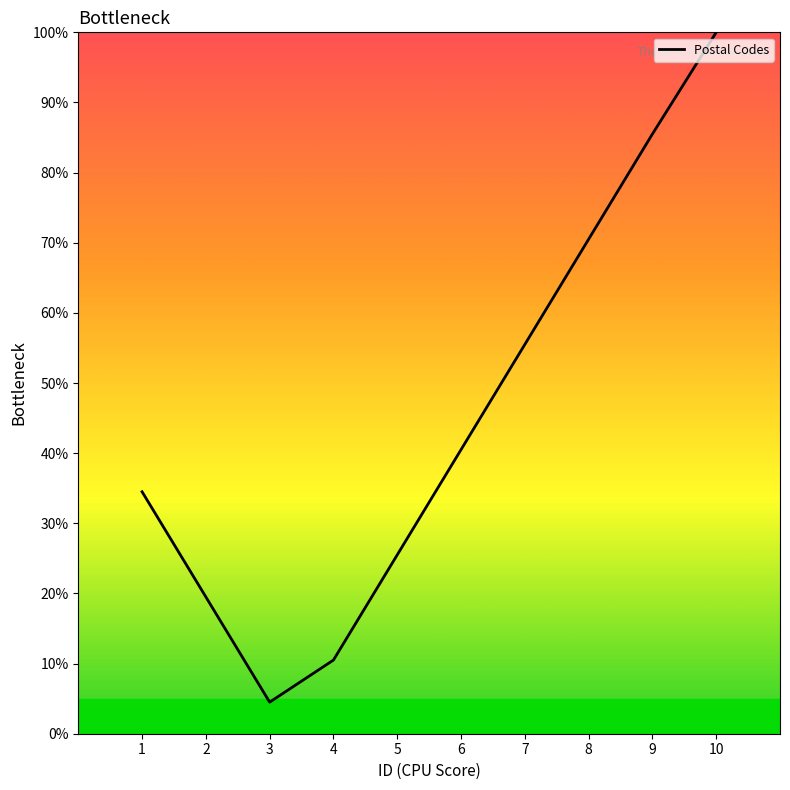

What is the difference between the values at 2 and 4?

9.0